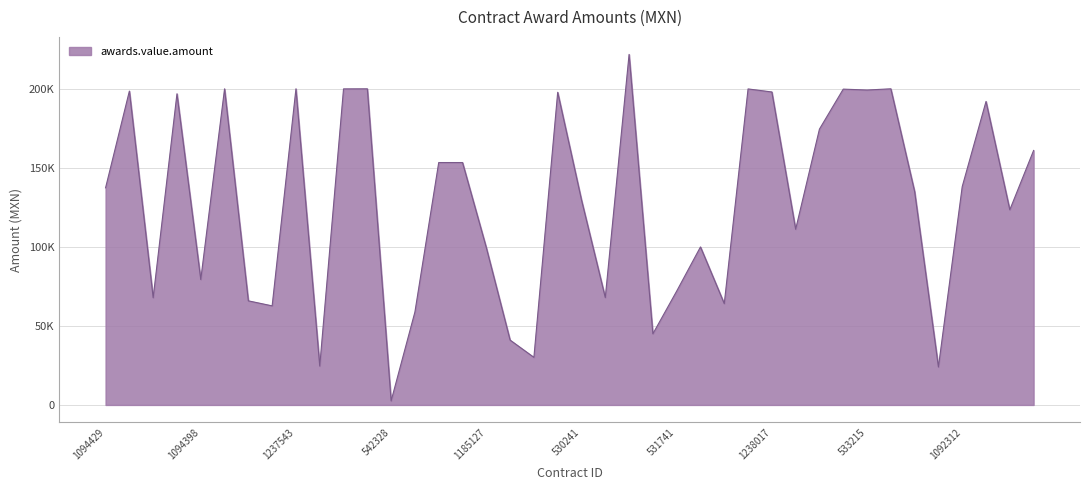

Does the chart have visible grid lines?

Yes